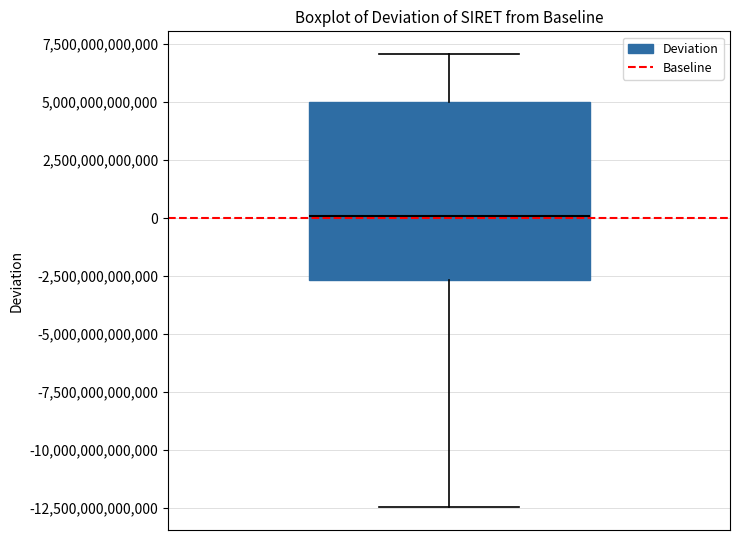

Transcribe this box plot: give where the median line is, the range the box spans, and where the two whiskers end, as read against the y-axis. The values are not printed on the chart, so give them approximately, as read against the axis.

median 0, box -2500000000000 to 5000000000000, whiskers -12500000000000 to 7000000000000